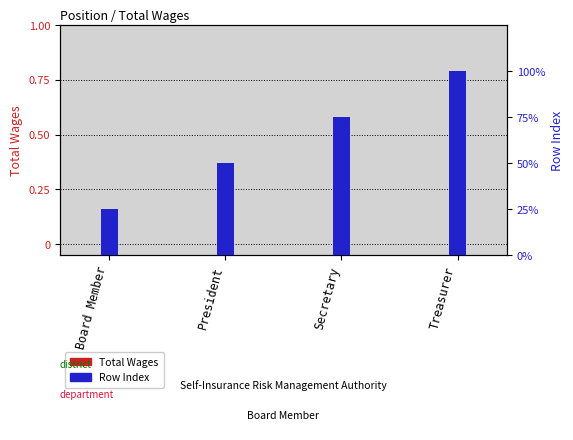

Rank the series by their average value, from lowest to highest.

Total Wages, Row Index